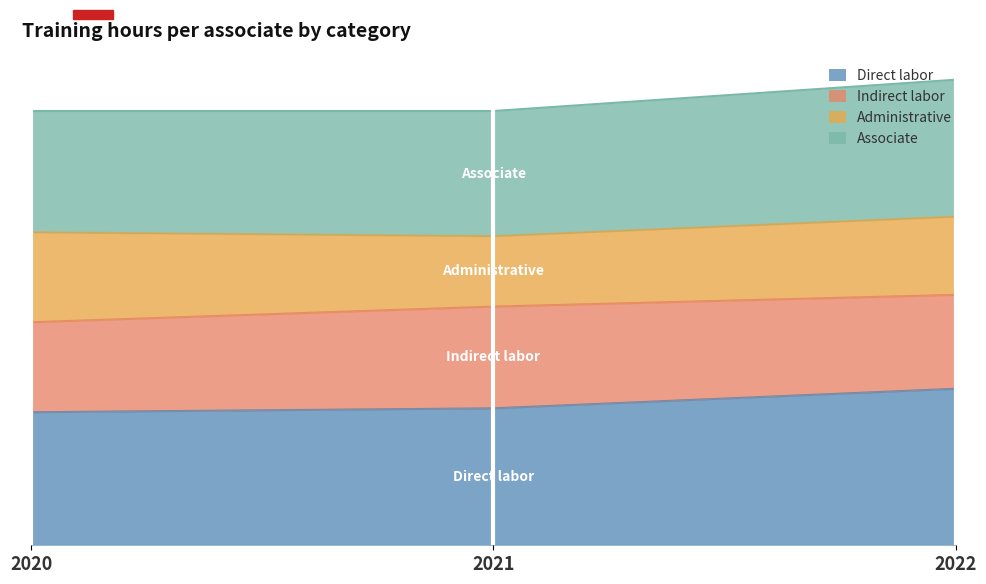

Is it true that Associate equals 34 at 2020?

True